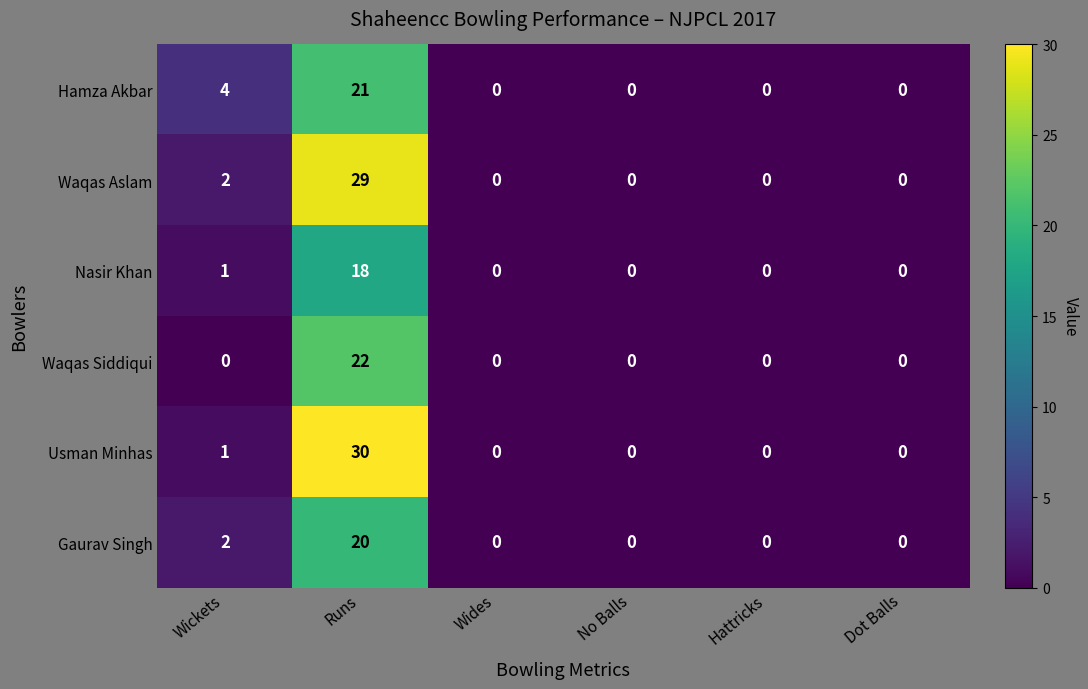

Which series has the largest range (max minus min)?

Usman Minhas